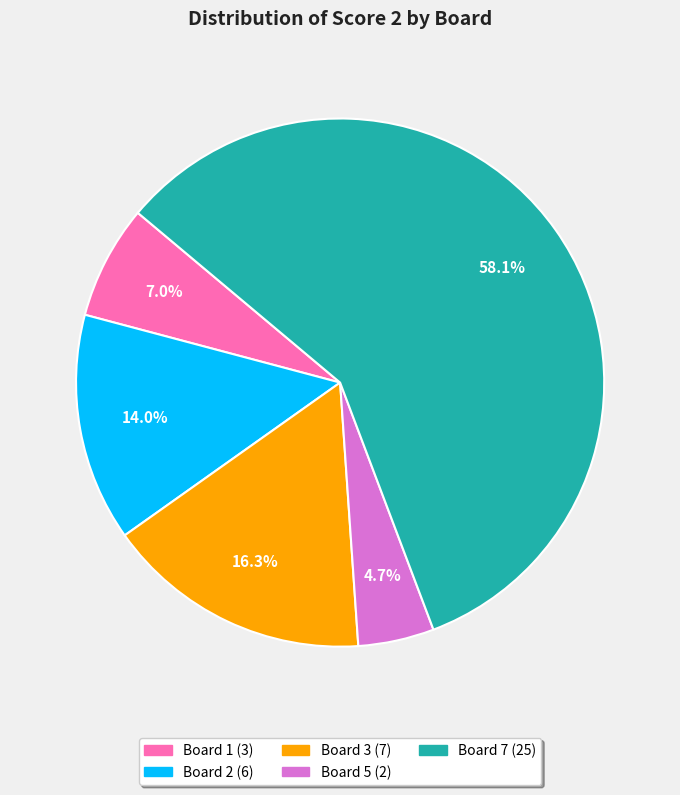

How many segments does this pie chart have?

5